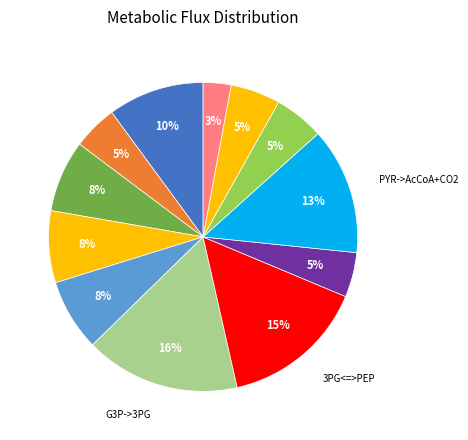

Count the number of slices in the pie.

12